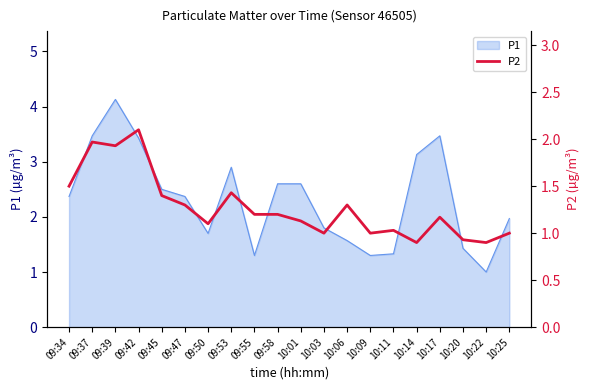

How many values are below 1?

3